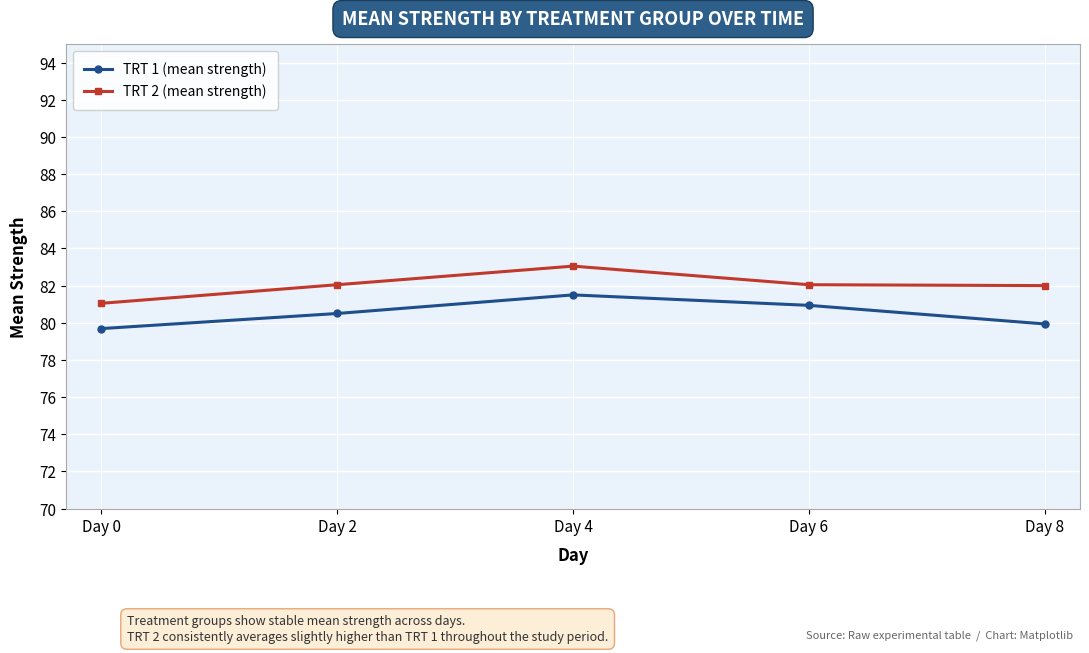

At which label is TRT 1 (mean strength) closest to 80?

Day 8